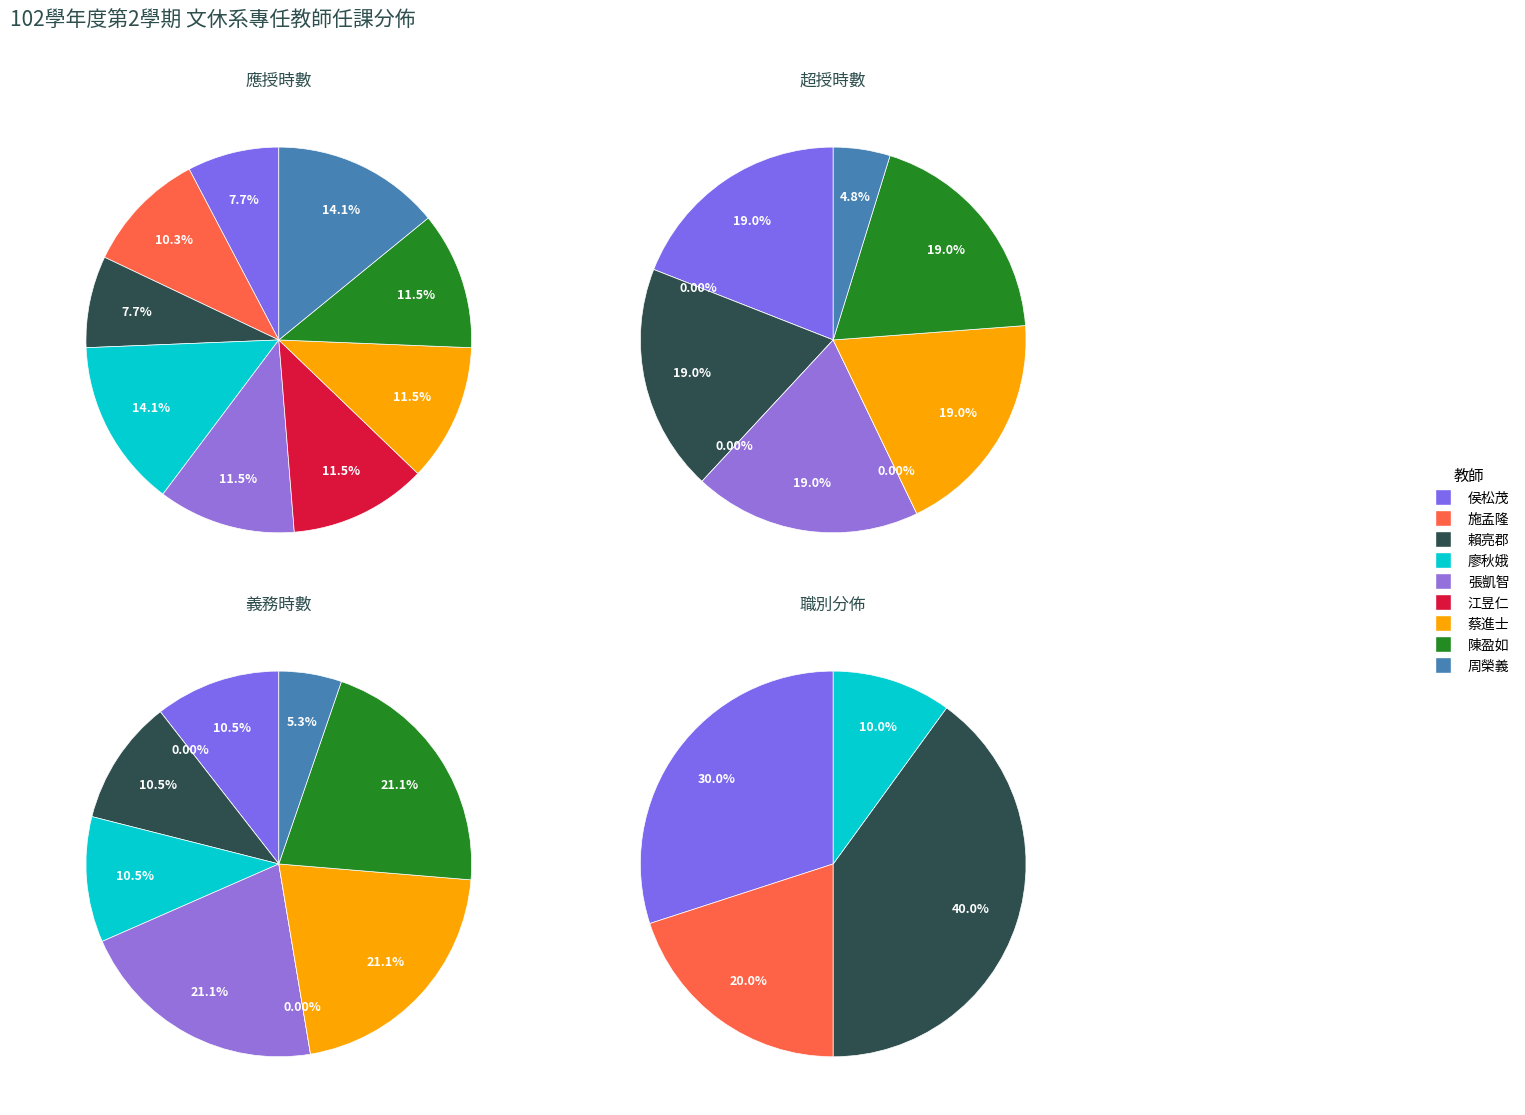

Combined, do 賴亮郡 and 廖秋娥 account for over 50%?

No